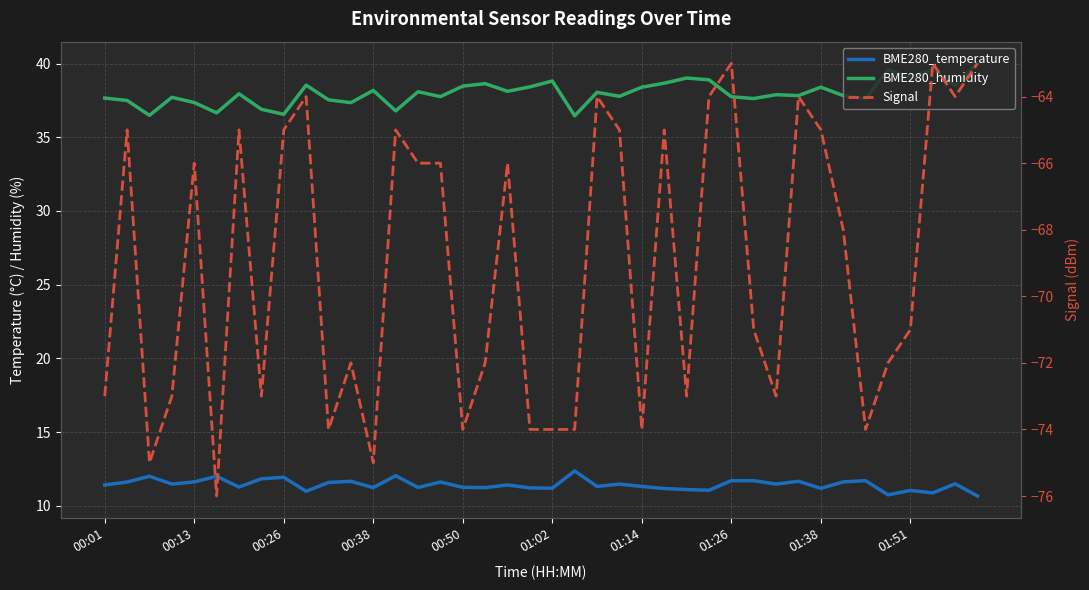

What position from the right is 21?

19